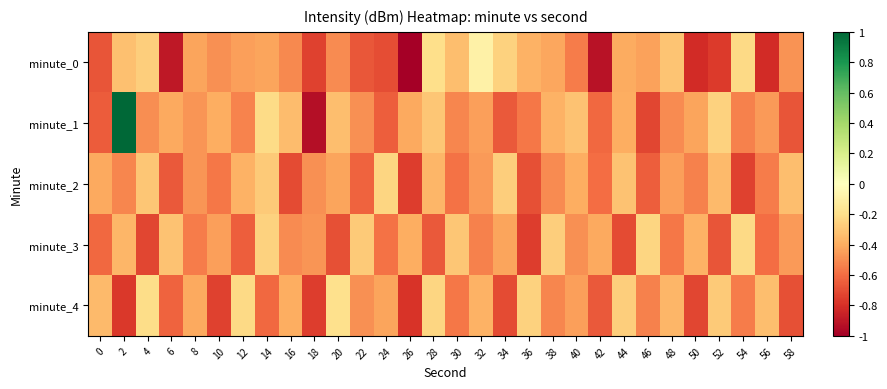

Reading left to right, list all the values displayed in this chart.

minute_0: 0=-0.7	2=-0.3	4=-0.3	6=-0.9	8=-0.4	10=-0.5	12=-0.4	14=-0.4	16=-0.5	18=-0.7	20=-0.5	22=-0.7	24=-0.7	26=-1.0	28=-0.2	30=-0.3	32=-0.1	34=-0.3	36=-0.4	38=-0.4	40=-0.5	42=-0.9	44=-0.4	46=-0.4	48=-0.3	50=-0.8	52=-0.8	54=-0.2	56=-0.8	58=-0.5
minute_1: 0=-0.7	2=1.0	4=-0.5	6=-0.4	8=-0.5	10=-0.4	12=-0.5	14=-0.2	16=-0.3	18=-0.9	20=-0.3	22=-0.5	24=-0.6	26=-0.4	28=-0.3	30=-0.5	32=-0.4	34=-0.7	36=-0.6	38=-0.4	40=-0.3	42=-0.6	44=-0.4	46=-0.7	48=-0.5	50=-0.4	52=-0.3	54=-0.5	56=-0.5	58=-0.7
minute_2: 0=-0.4	2=-0.5	4=-0.3	6=-0.7	8=-0.5	10=-0.6	12=-0.4	14=-0.3	16=-0.7	18=-0.5	20=-0.4	22=-0.6	24=-0.2	26=-0.8	28=-0.4	30=-0.6	32=-0.5	34=-0.3	36=-0.7	38=-0.5	40=-0.4	42=-0.6	44=-0.3	46=-0.6	48=-0.4	50=-0.5	52=-0.3	54=-0.7	56=-0.5	58=-0.3
minute_3: 0=-0.6	2=-0.4	4=-0.7	6=-0.3	8=-0.5	10=-0.4	12=-0.6	14=-0.3	16=-0.5	18=-0.5	20=-0.7	22=-0.3	24=-0.6	26=-0.4	28=-0.7	30=-0.3	32=-0.5	34=-0.4	36=-0.8	38=-0.3	40=-0.5	42=-0.4	44=-0.7	46=-0.2	48=-0.6	50=-0.4	52=-0.7	54=-0.2	56=-0.6	58=-0.5
minute_4: 0=-0.3	2=-0.8	4=-0.2	6=-0.6	8=-0.4	10=-0.7	12=-0.2	14=-0.6	16=-0.4	18=-0.8	20=-0.2	22=-0.5	24=-0.4	26=-0.8	28=-0.2	30=-0.6	32=-0.4	34=-0.7	36=-0.3	38=-0.5	40=-0.4	42=-0.7	44=-0.3	46=-0.5	48=-0.4	50=-0.7	52=-0.3	54=-0.5	56=-0.3	58=-0.7